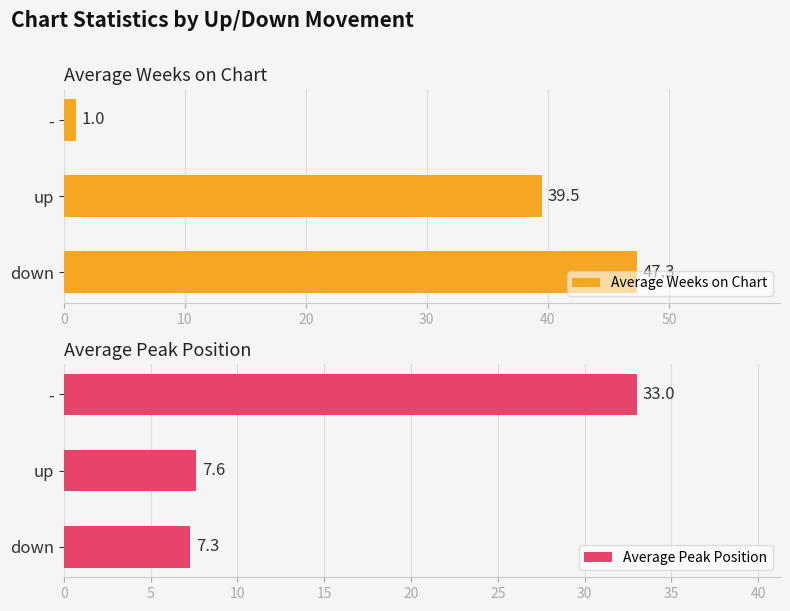

What is the average value of the Average Weeks on Chart series?

29.3